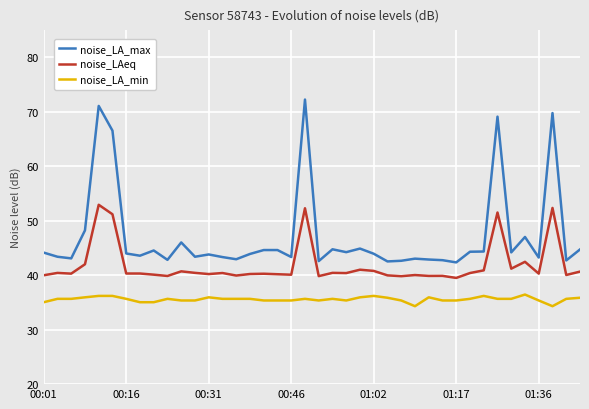

Which series has the largest range (max minus min)?

noise_LA_max